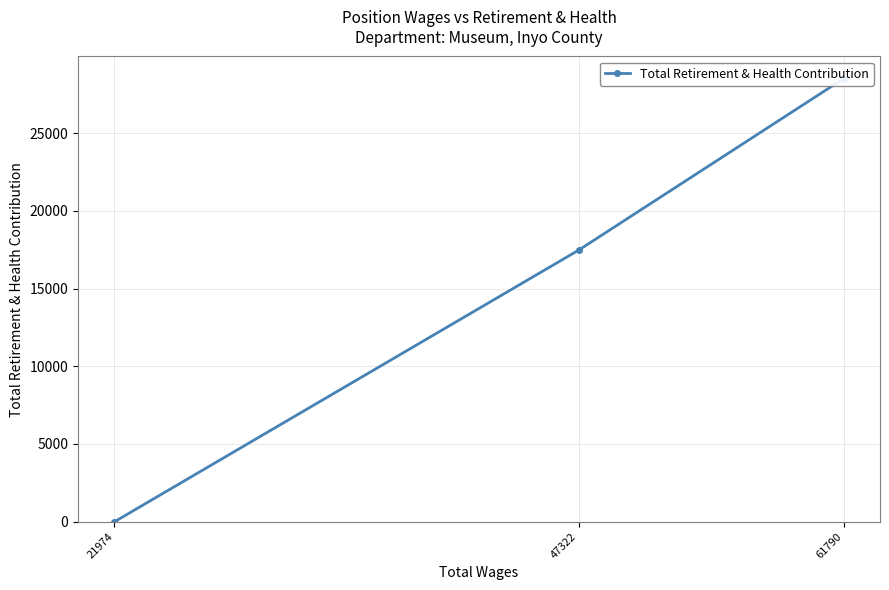

How many distinct data groups are displayed?

1